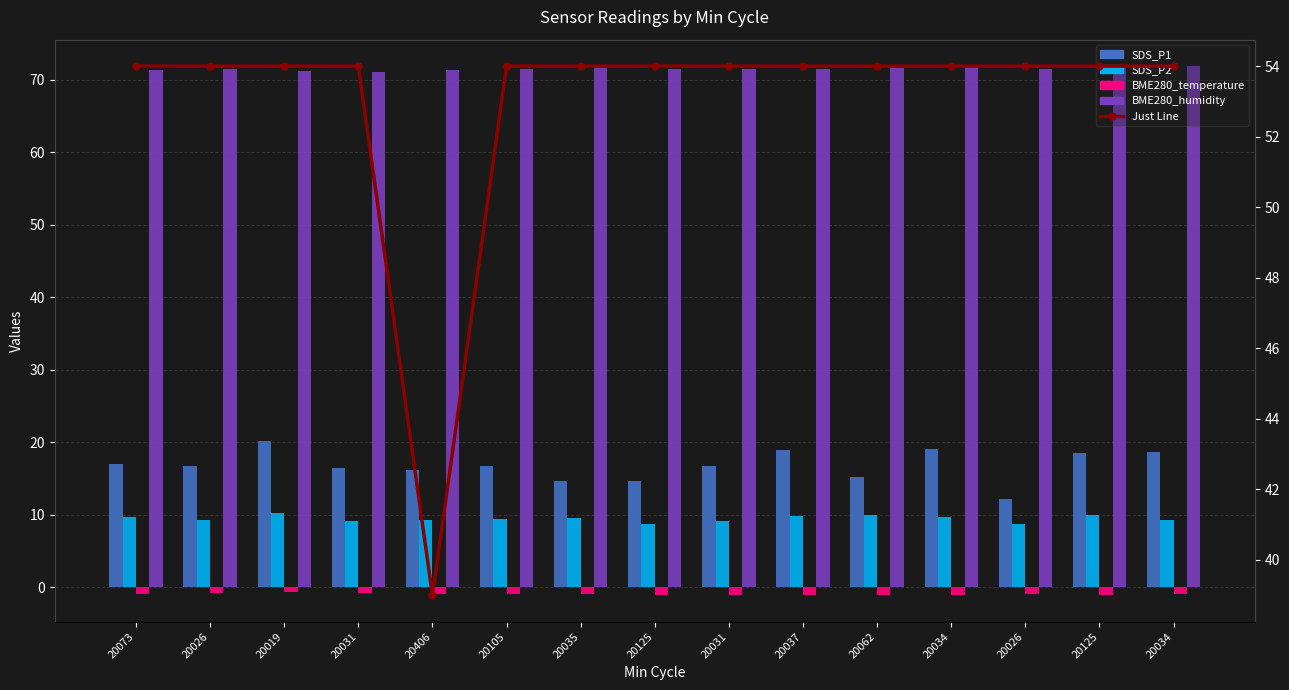

Reading left to right, extract all data points from this chart.

SDS_P1: 20073=17.1	20026=16.8	20019=20.2	20031=16.4	20406=16.1	20105=16.6	20035=14.7	20125=14.6	20031=16.8	20037=18.9	20062=15.2	20034=19.0	20026=12.2	20125=18.4	20034=18.6
SDS_P2: 20073=9.7	20026=9.3	20019=10.2	20031=9.1	20406=9.2	20105=9.4	20035=9.6	20125=8.7	20031=9.2	20037=9.8	20062=9.9	20034=9.7	20026=8.7	20125=9.9	20034=9.3
BME280_temperature: 20073=-0.9	20026=-0.8	20019=-0.7	20031=-0.8	20406=-0.9	20105=-1.0	20035=-1.0	20125=-1.0	20031=-1.0	20037=-1.1	20062=-1.1	20034=-1.1	20026=-0.9	20125=-1.0	20034=-1.0
BME280_humidity: 20073=71.2	20026=71.5	20019=71.2	20031=71.1	20406=71.3	20105=71.5	20035=71.8	20125=71.5	20031=71.4	20037=71.5	20062=71.6	20034=71.8	20026=71.5	20125=71.7	20034=71.8
Just Line: 20073=54.0	20026=54.0	20019=54.0	20031=54.0	20406=39.0	20105=54.0	20035=54.0	20125=54.0	20031=54.0	20037=54.0	20062=54.0	20034=54.0	20026=54.0	20125=54.0	20034=54.0